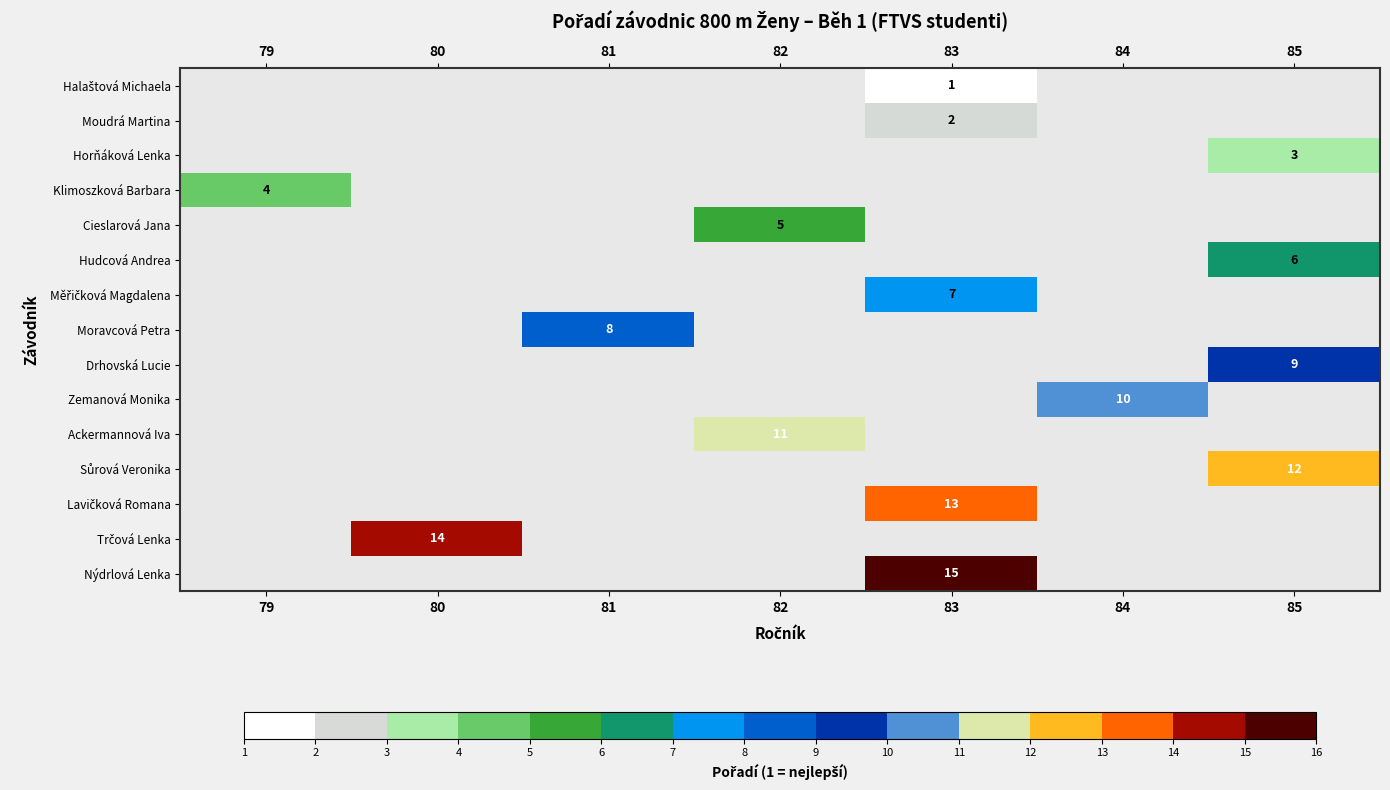

At which category does the chart reach its peak across all series?

83